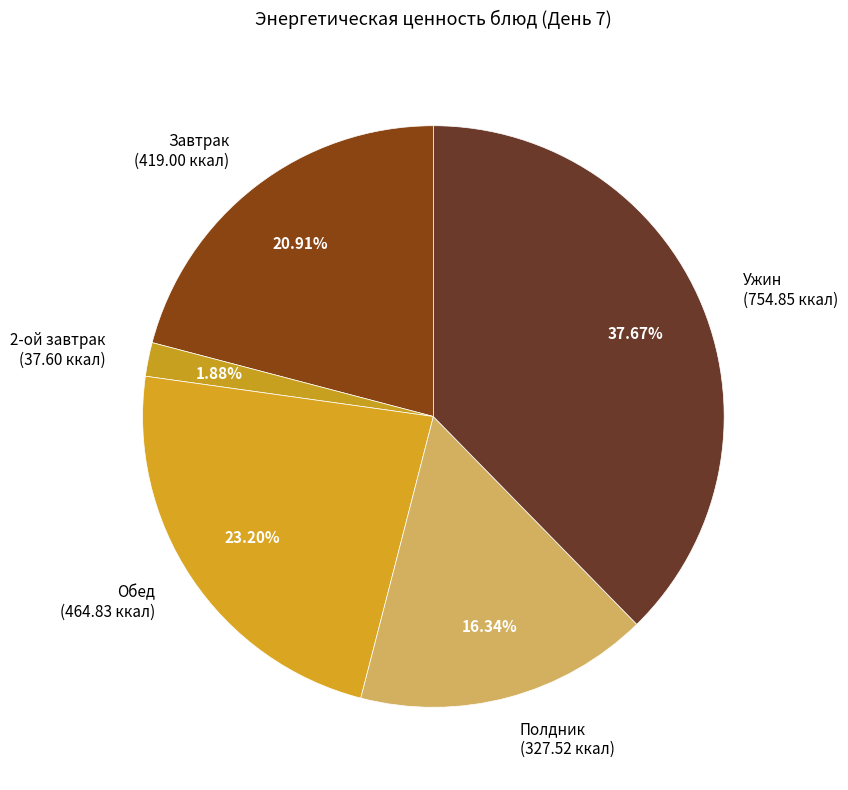

Which category has the biggest portion of the pie?

Ужин